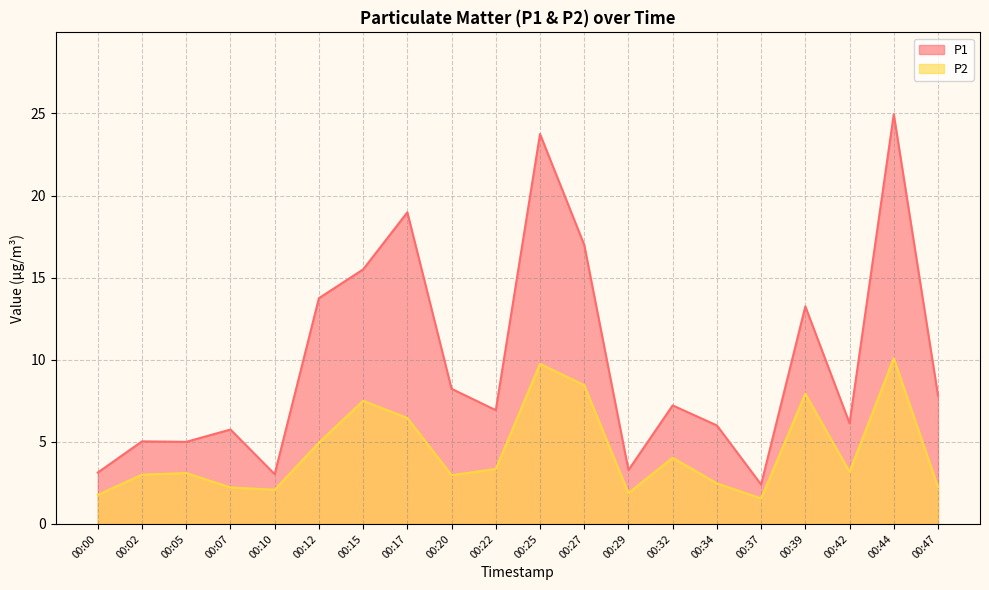

Which series changed the most between 00:20 and 00:44?

P1